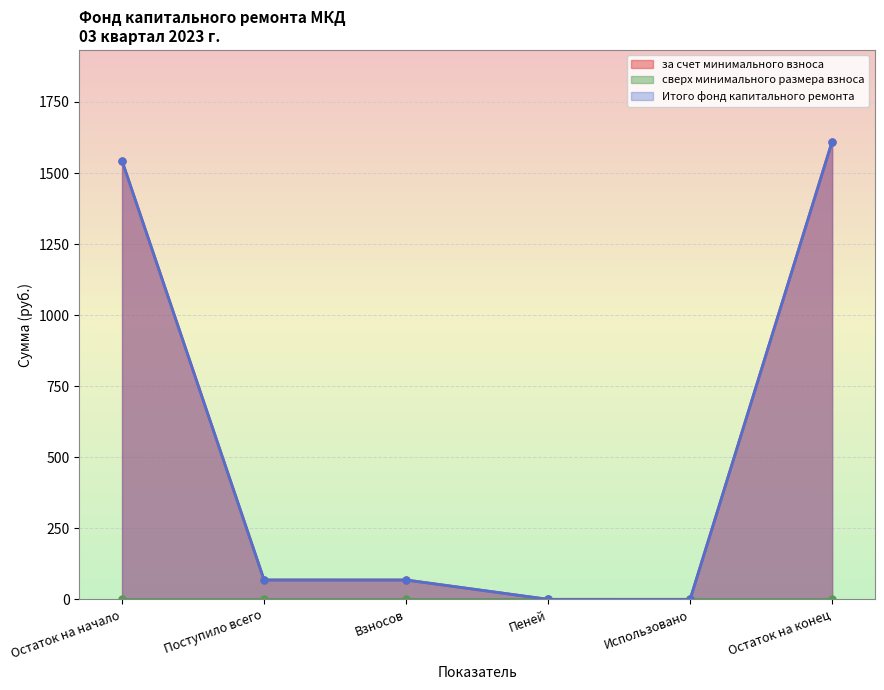

What value does the Итого фонд капитального ремонта series have at Взносов?

68.1